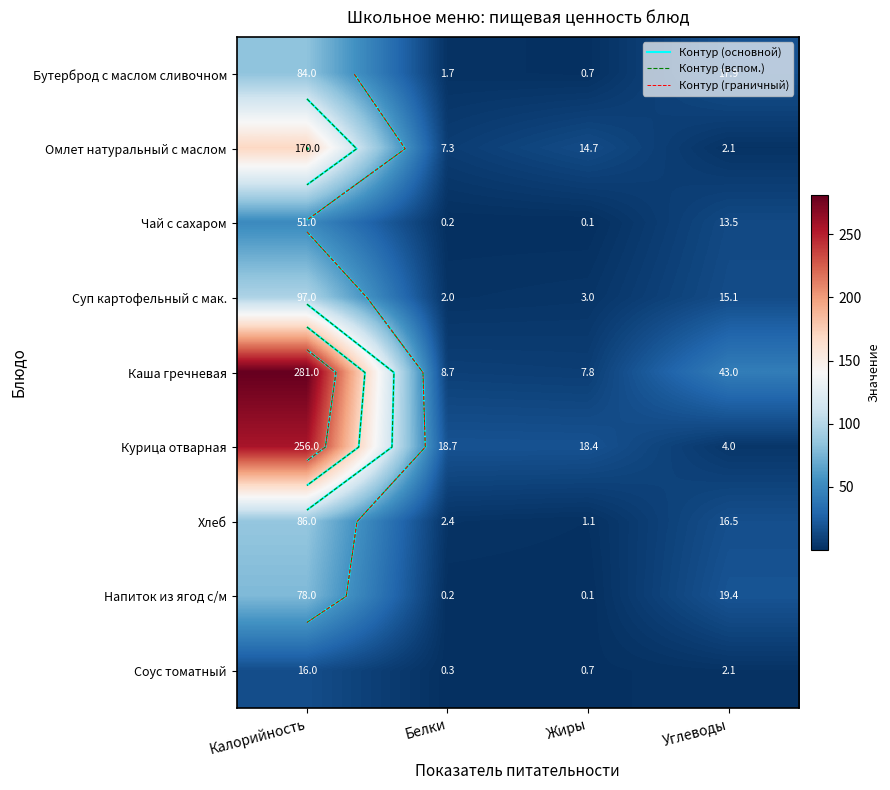

What is the difference between the maximum and minimum values in the Напиток из ягод с/м series?

78.0